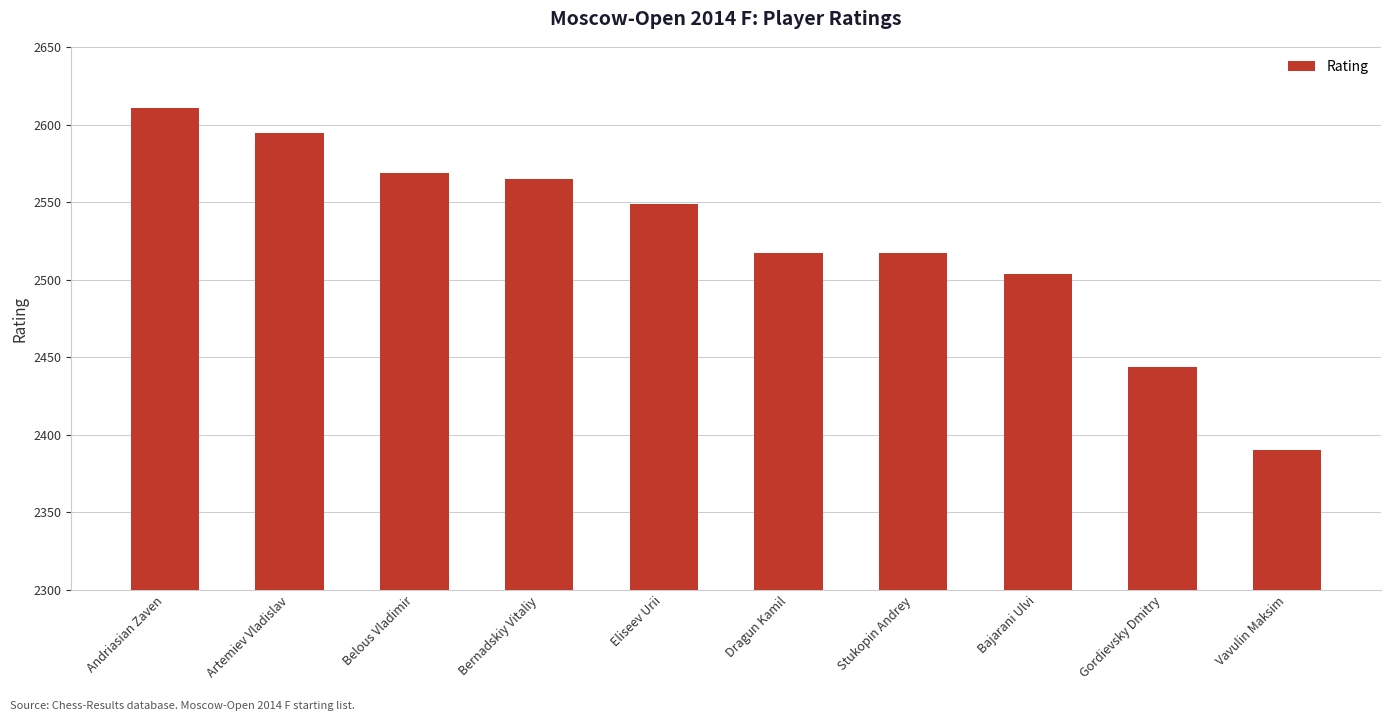

What is the value of the 7th bar from the left?

2517